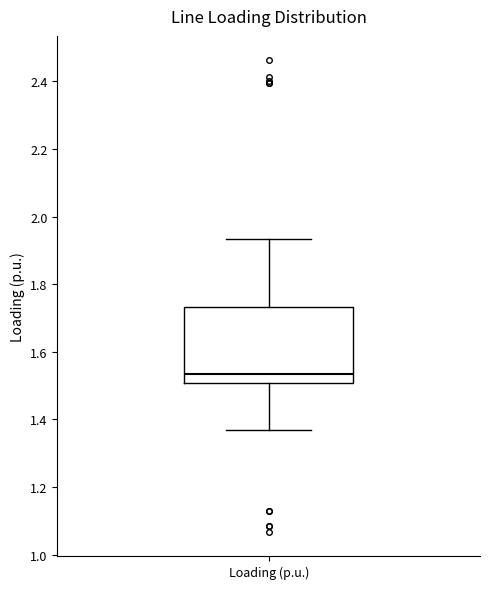

Where is the upper edge of the box for Loading (p.u.) on the y-axis? The values are not printed on the chart, so give them approximately, as read against the axis.

1.74